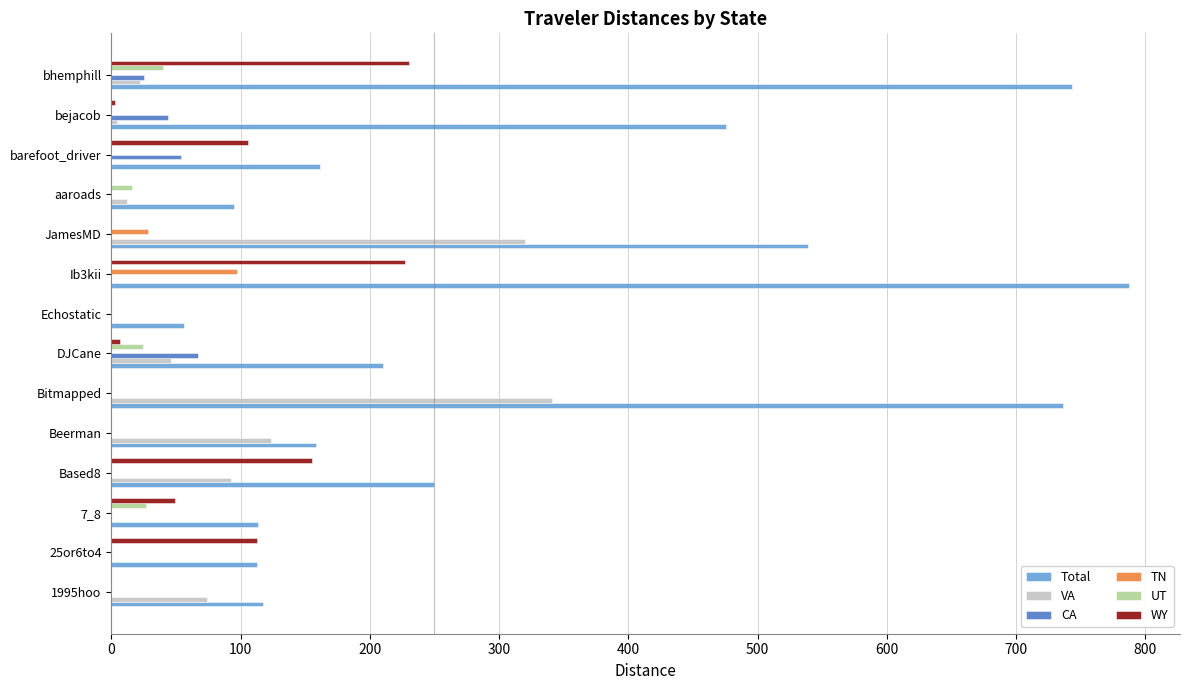

Which series has the largest total across all categories?

Total